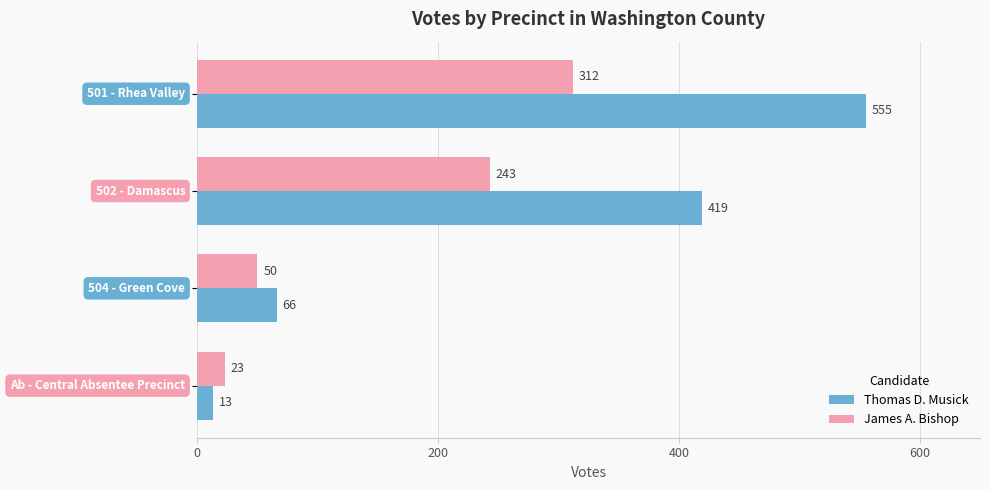

Which series has the widest spread of values?

Thomas D. Musick